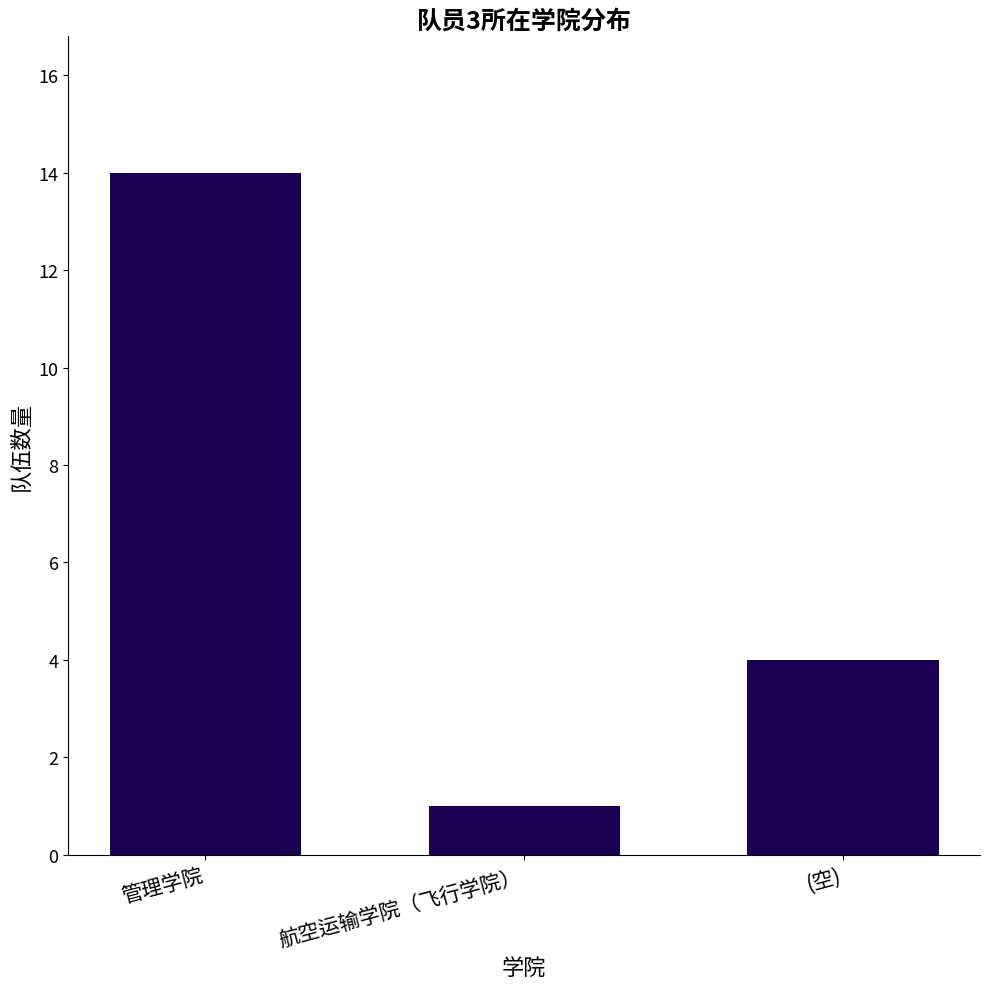

Count the number of categories in the chart.

3